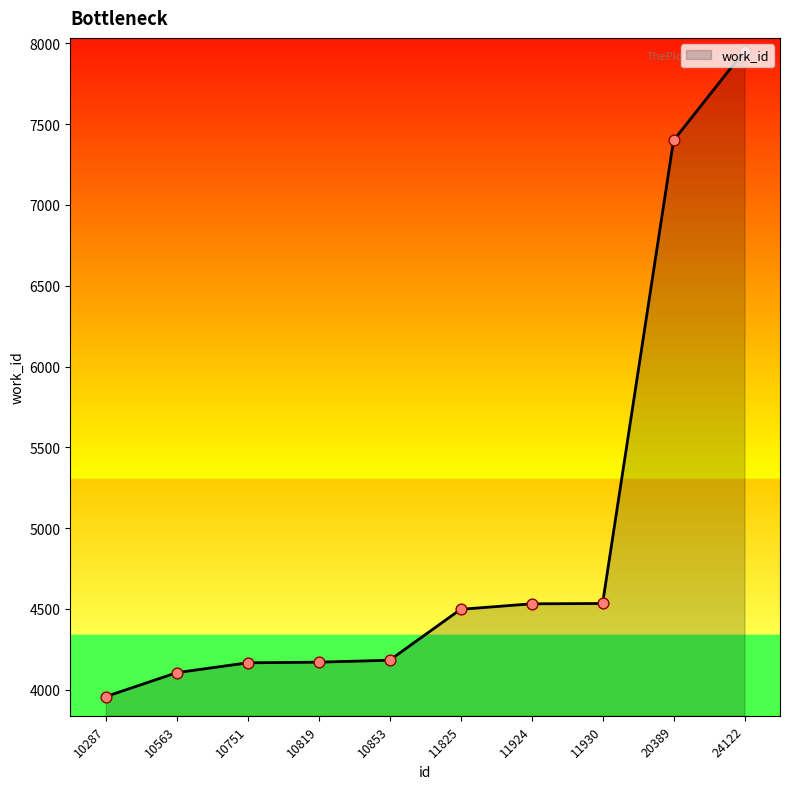

What is the change in value from 10563 to 10853?

+77